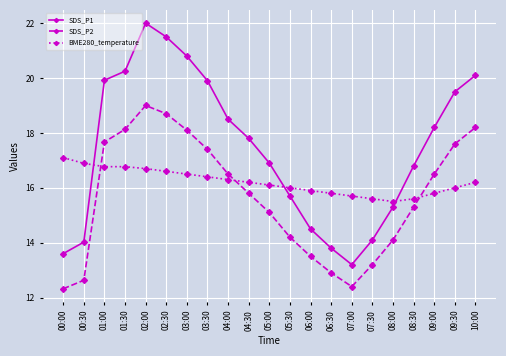

What is the spread (max minus min) of values at 07:30?

2.4